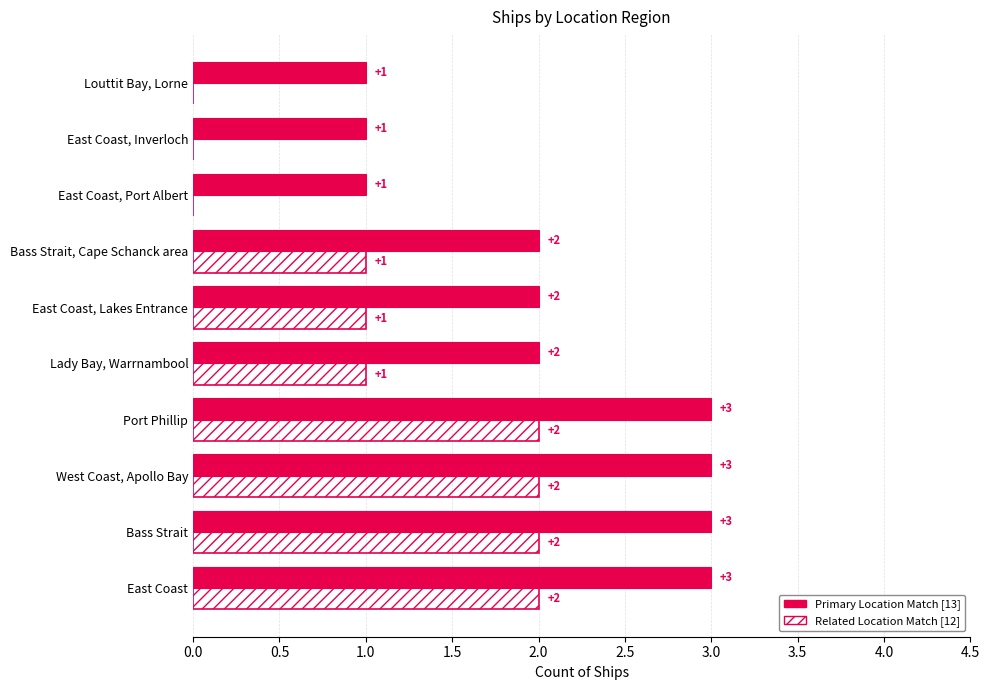

What is the total value across all series at West Coast, Apollo Bay?

5